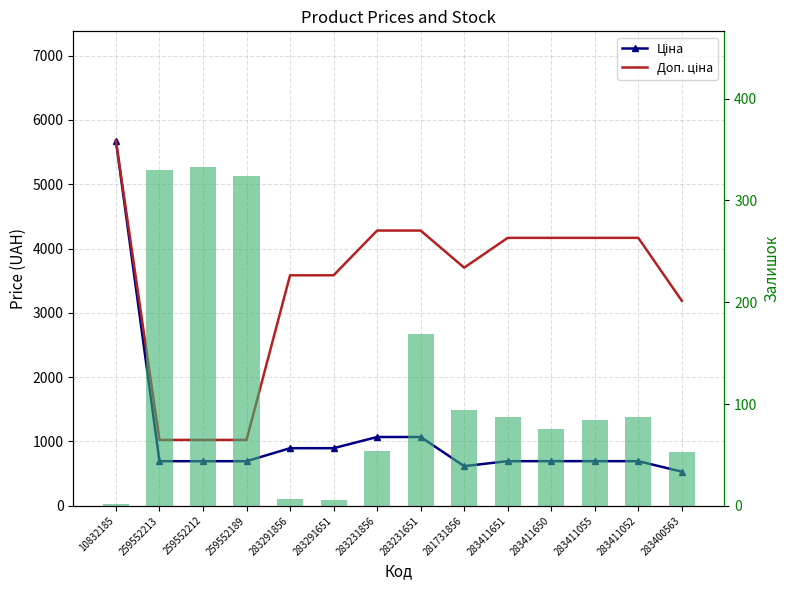

At which label is Доп. ціна closest to 3349?

283400563